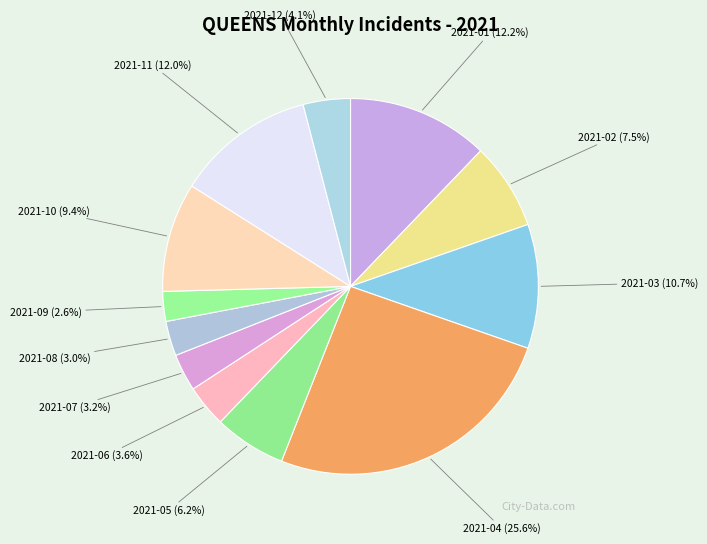

The 2021-12 slice represents 4% of the pie. True or false?

True